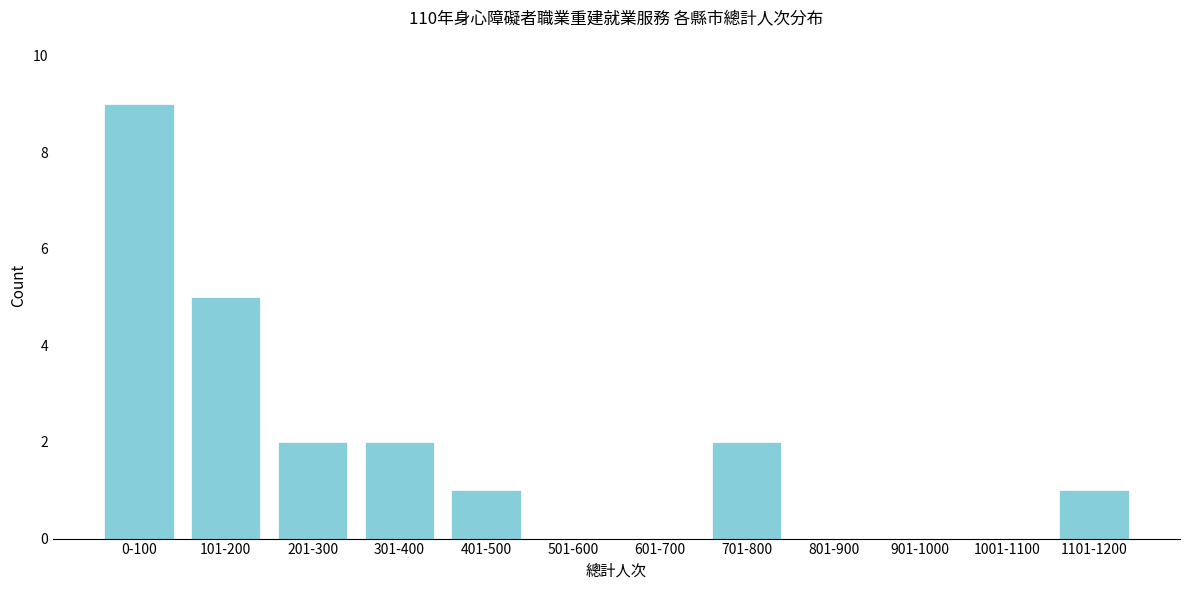

Reading left to right, transcribe all the data shown in this chart.

0-100=9	101-200=5	201-300=2	301-400=2	401-500=1	501-600=0	601-700=0	701-800=2	801-900=0	901-1000=0	1001-1100=0	1101-1200=1